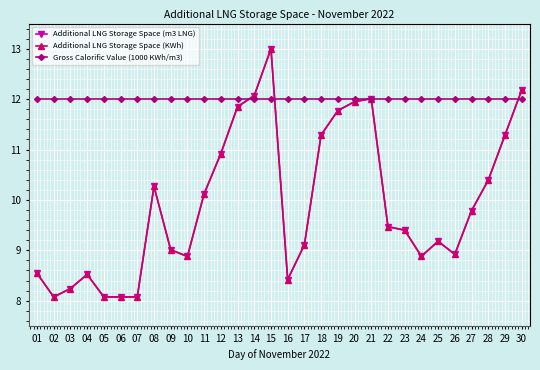

At how many categories does at least one series exceed 10?

30